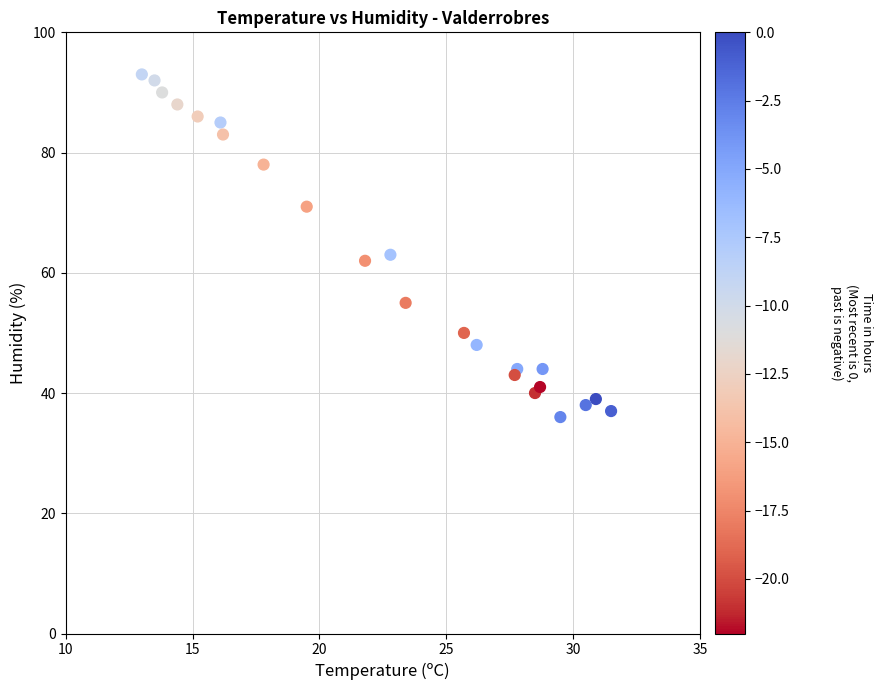

What Y value in the scatter plot is closest to 64?

63